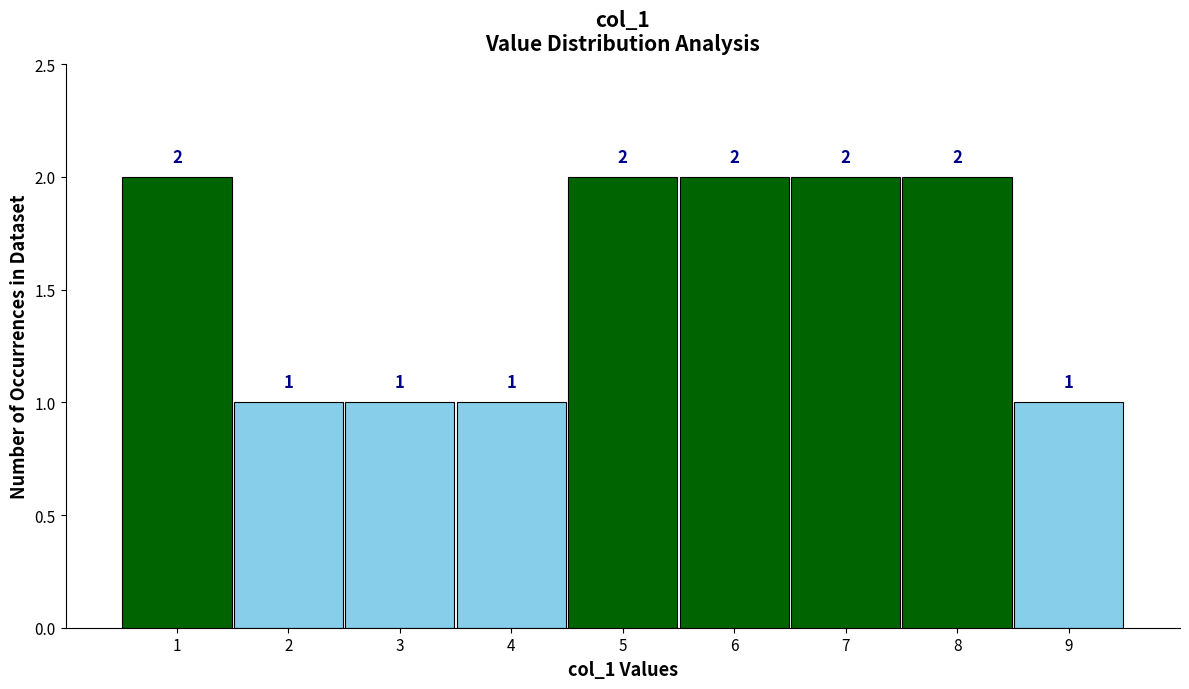

Reading left to right, list every bar in this chart as the range it spans on the x-axis followed by its height.

0.5 to 1.5: 2
1.5 to 2.5: 1
2.5 to 3.5: 1
3.5 to 4.5: 1
4.5 to 5.5: 2
5.5 to 6.5: 2
6.5 to 7.5: 2
7.5 to 8.5: 2
8.5 to 9.5: 1